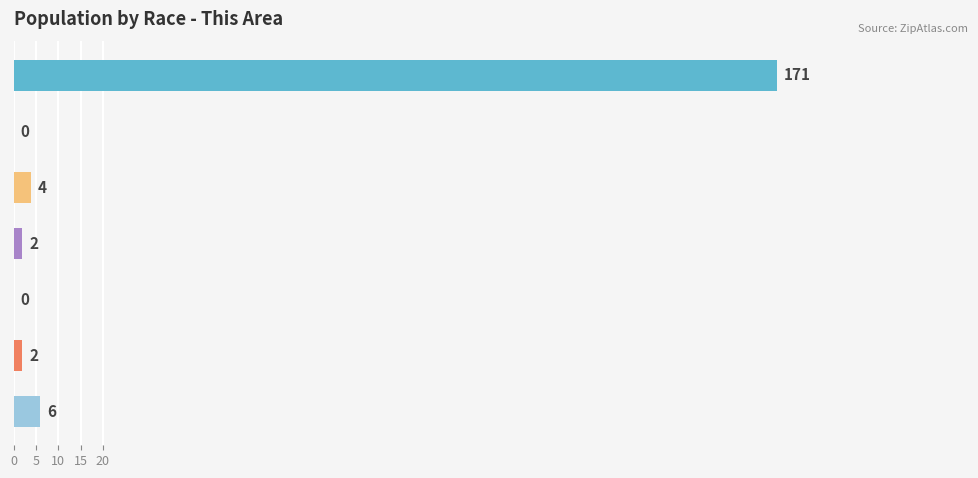

What is the sum of all values?

185